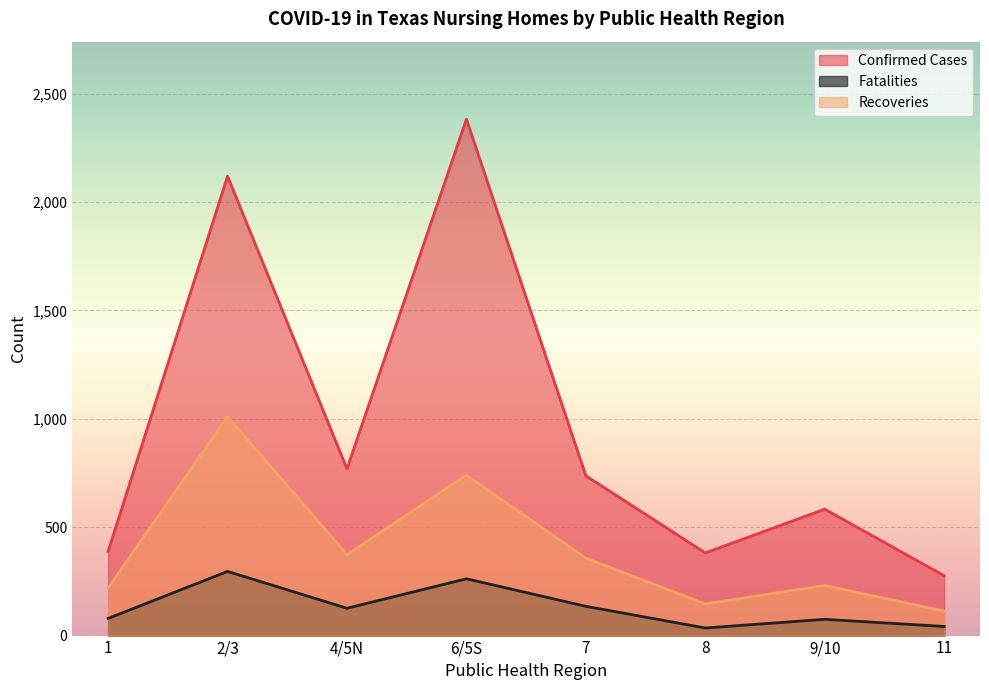

What is the label of the 3rd point from the left?

4/5N